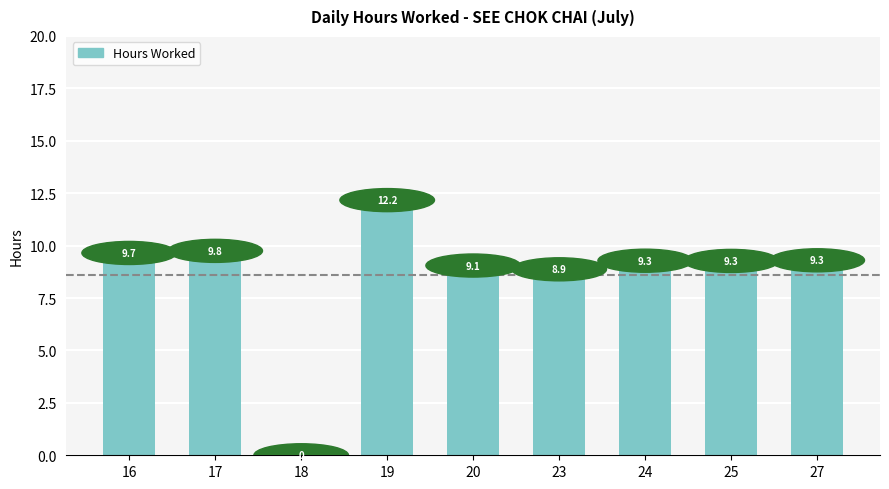

The chart shows a value of -6.1 at 18. True or false?

False